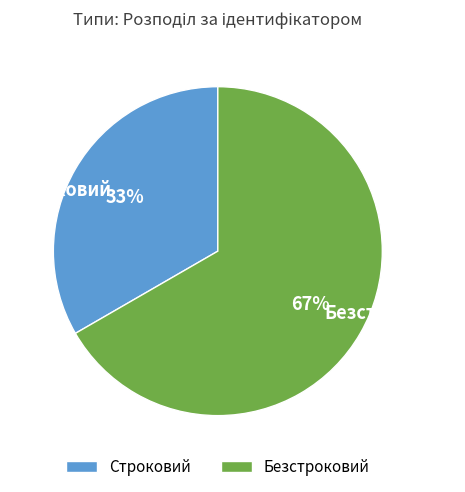

To the nearest percent, what is the combined percentage of Строковий and Безстроковий?

100%